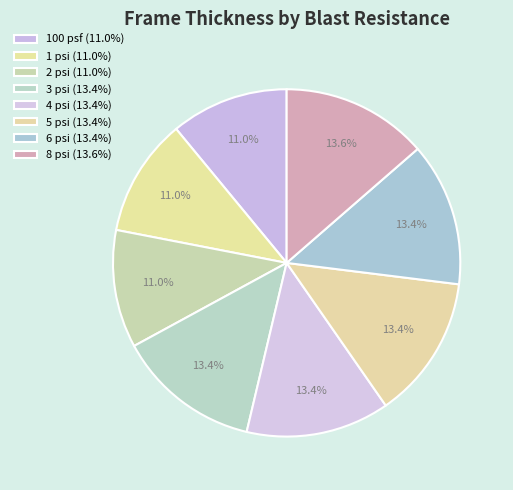

How many slices are in this pie chart?

8